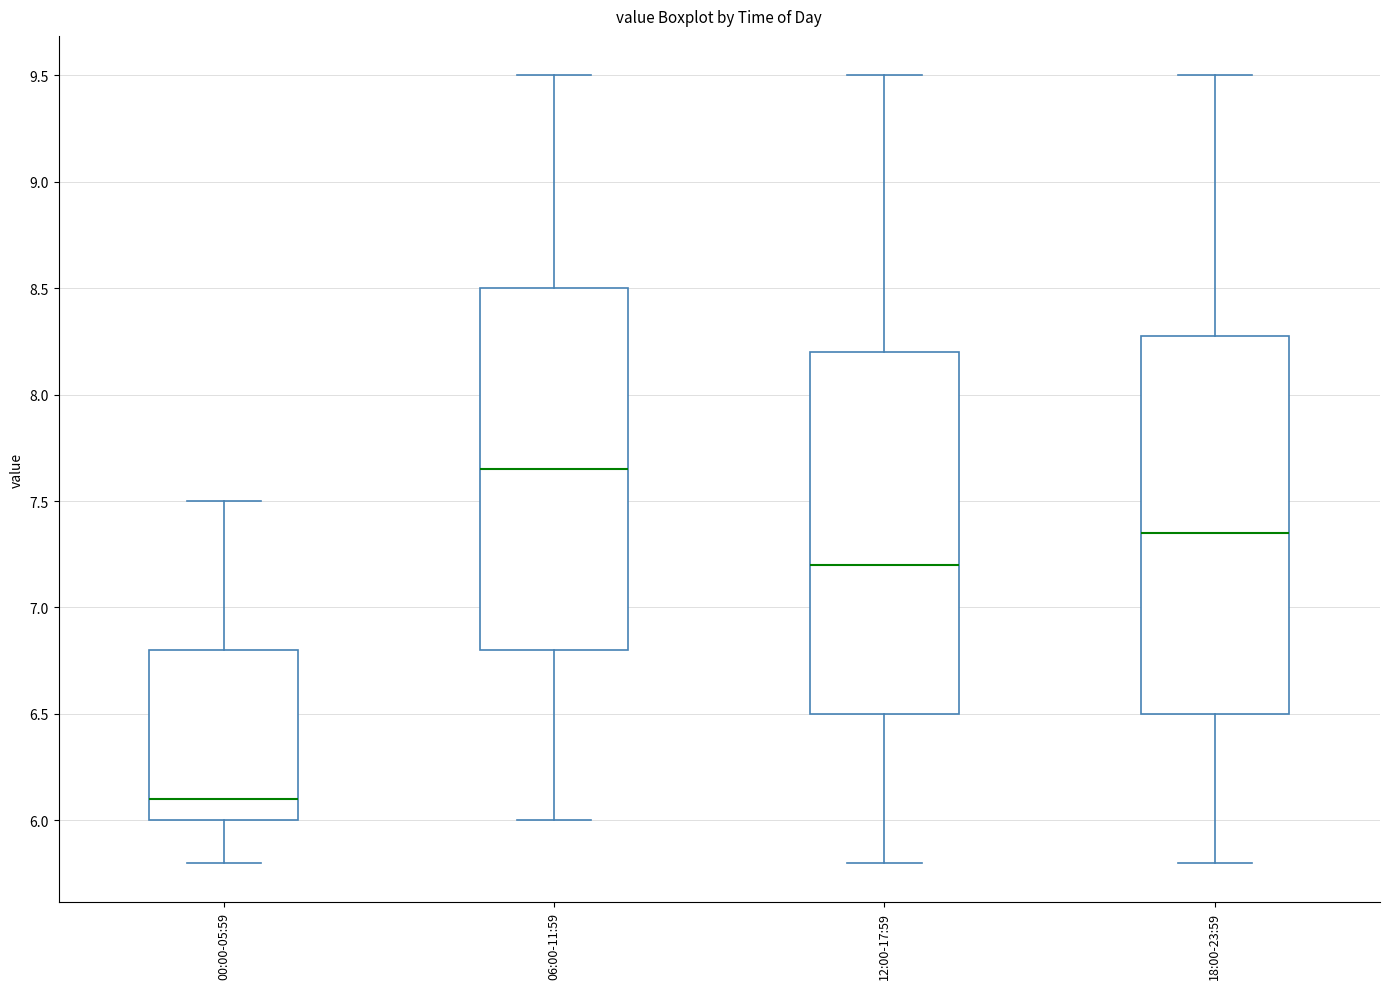

Where is the upper edge of the box for 18:00-23:59 on the y-axis? The values are not printed on the chart, so give them approximately, as read against the axis.

8.30